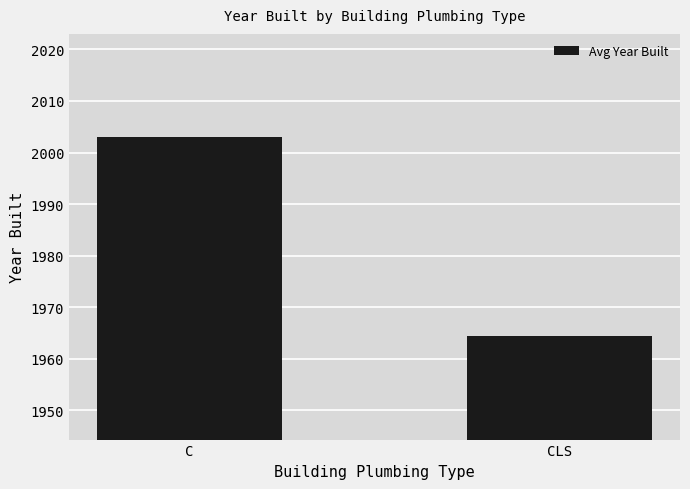

What is the average value?

1983.7